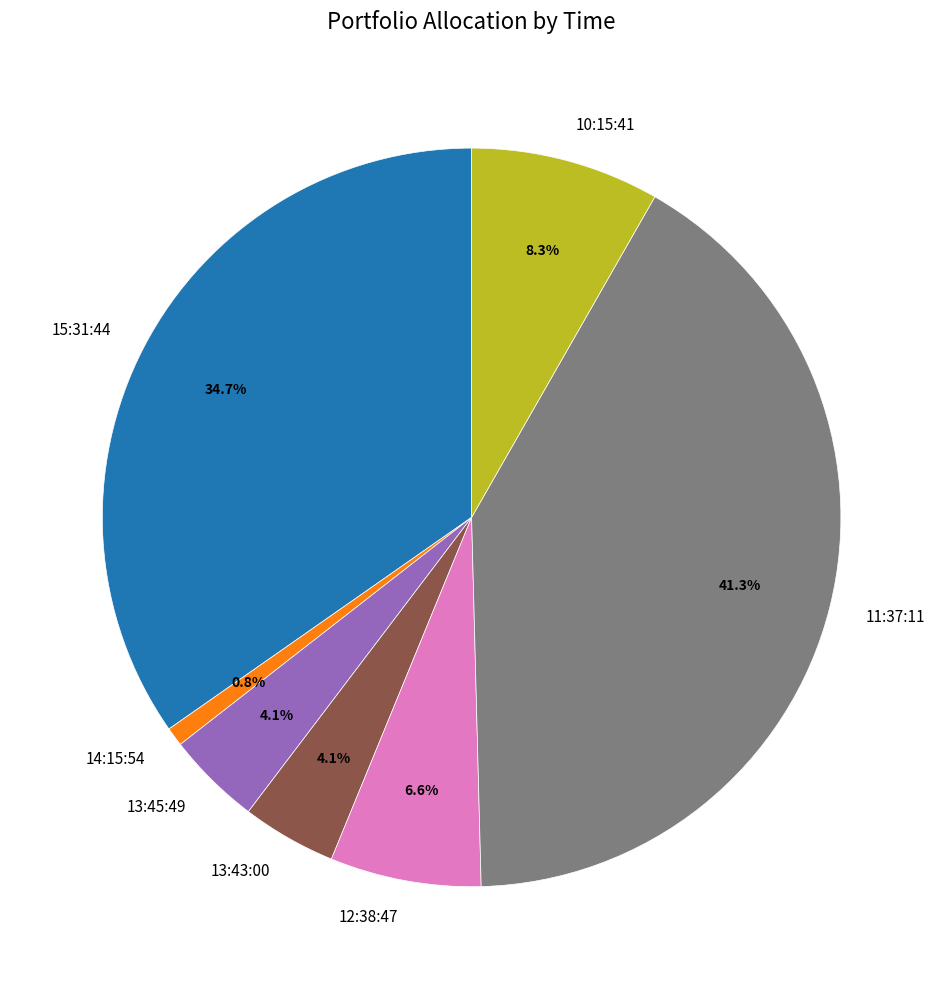

What is the largest slice in the pie chart?

11:37:11